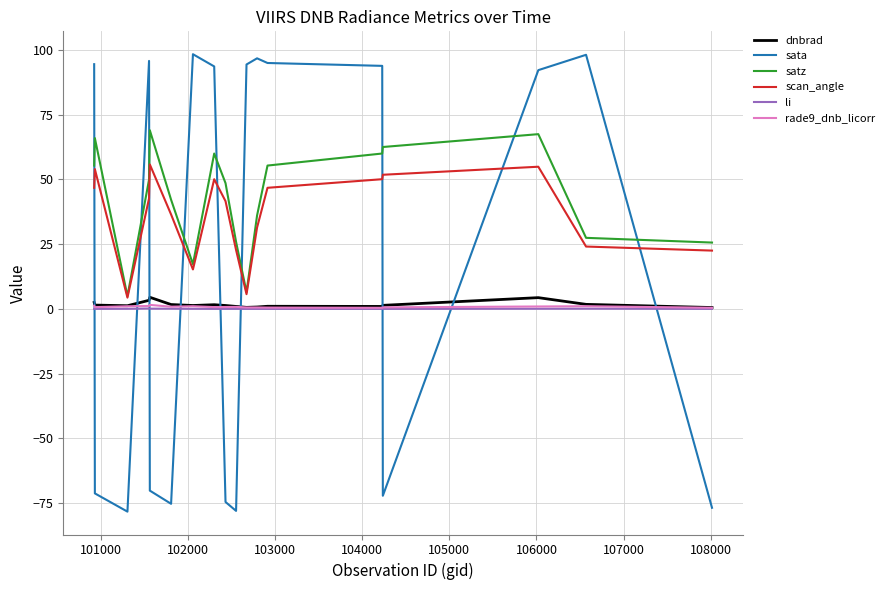

What is the sum of all rade9_dnb_licorr values?

14.7